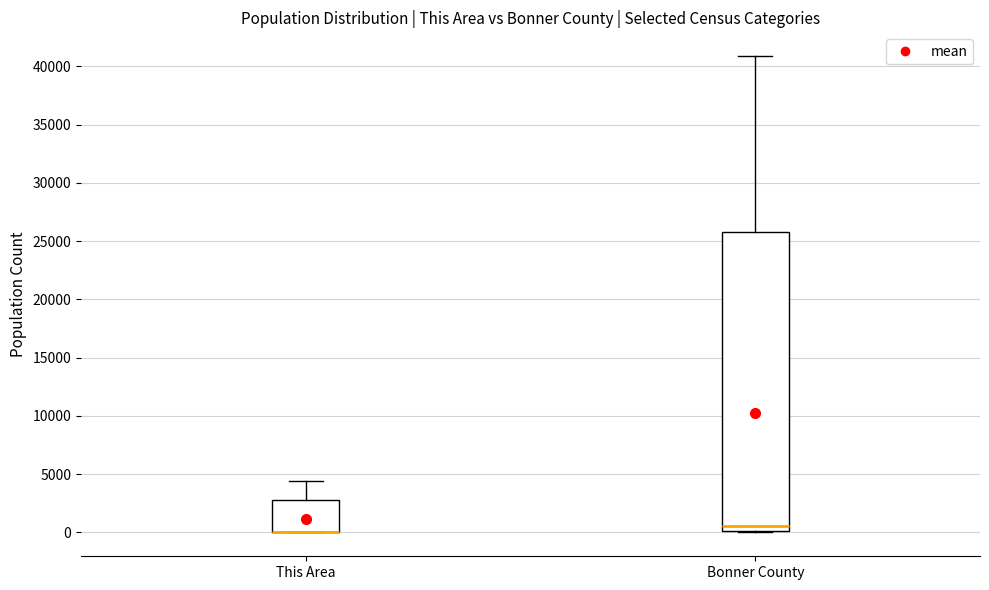

Where does the median line of the box for Bonner County sit on the y-axis? The values are not printed on the chart, so give them approximately, as read against the axis.

500